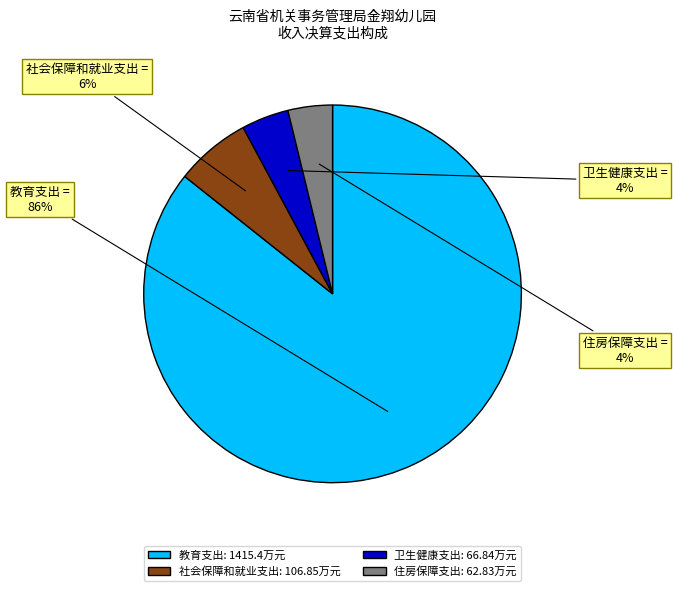

How many slices are in this pie chart?

4